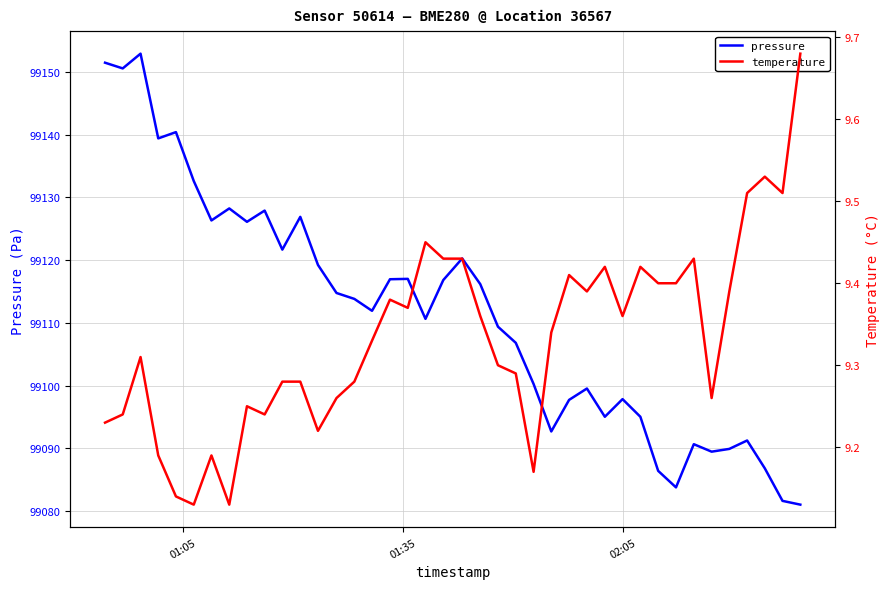

In temperature, how many points are lower than both neighbors (excluding endpoints)?

10